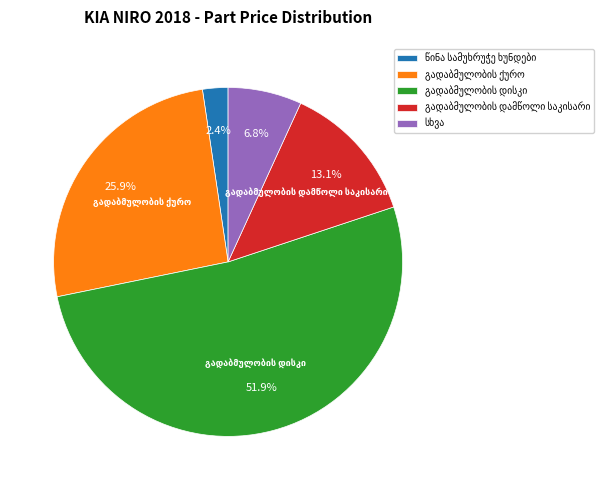

Is there a majority slice in this chart?

Yes